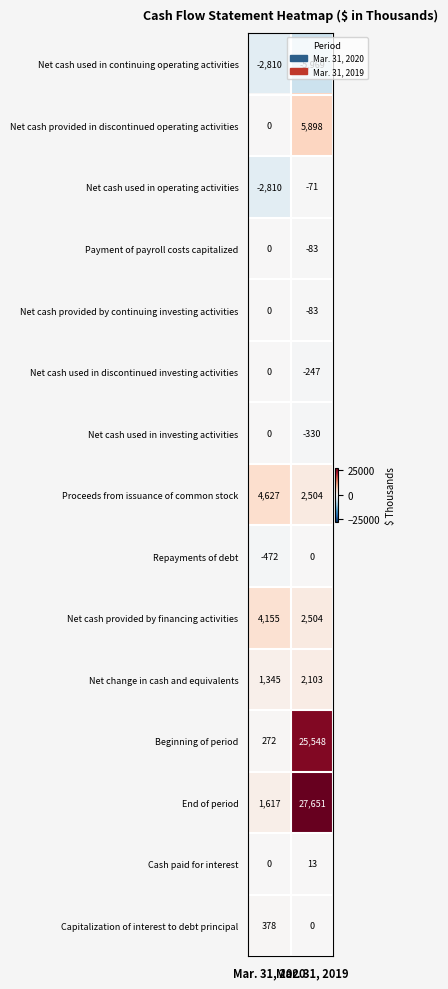

Which series has the largest total across all categories?

End of period